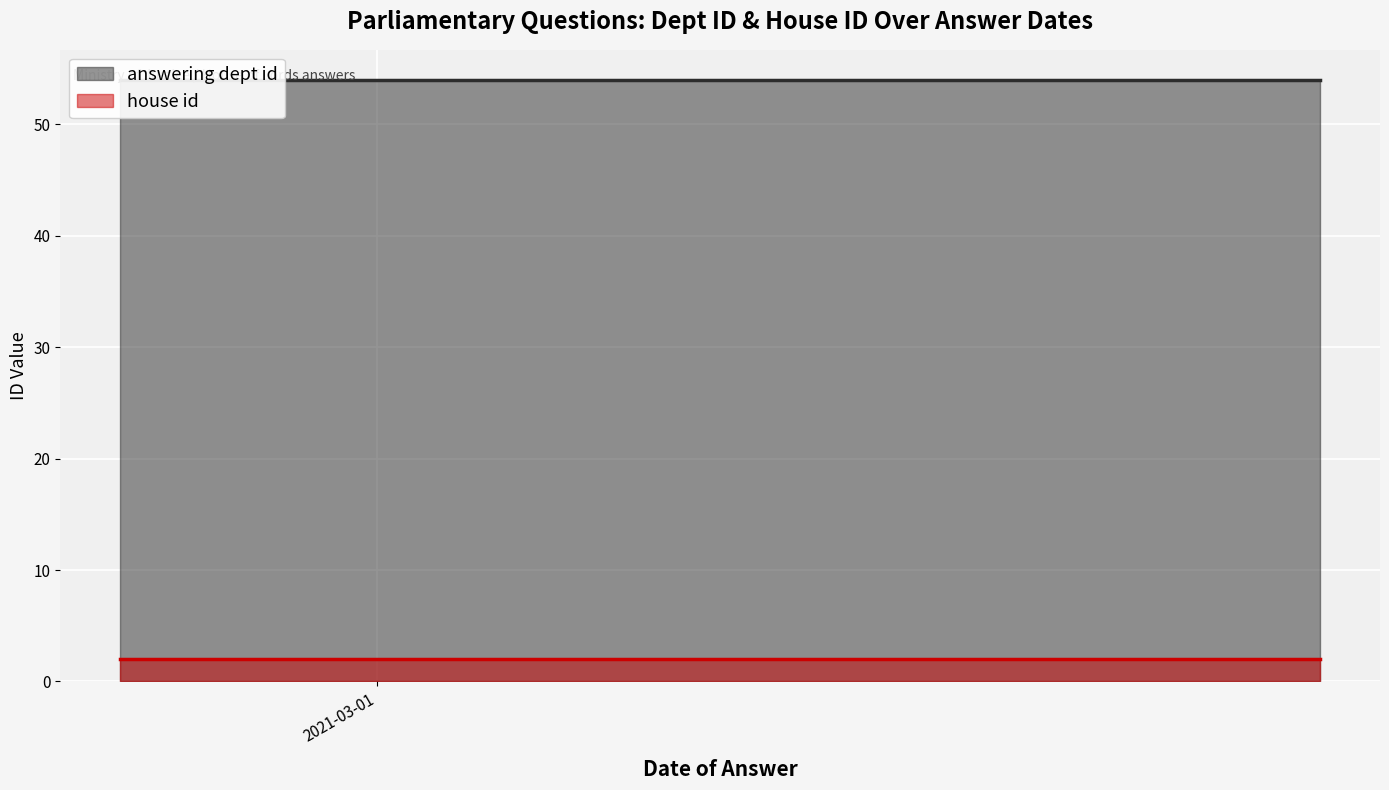

Reading right to left, what are all the values shown in this chart?

answering dept id: 2021-03-23=54	2021-03-23=54	2021-02-23=54
house id: 2021-03-23=2	2021-03-23=2	2021-02-23=2